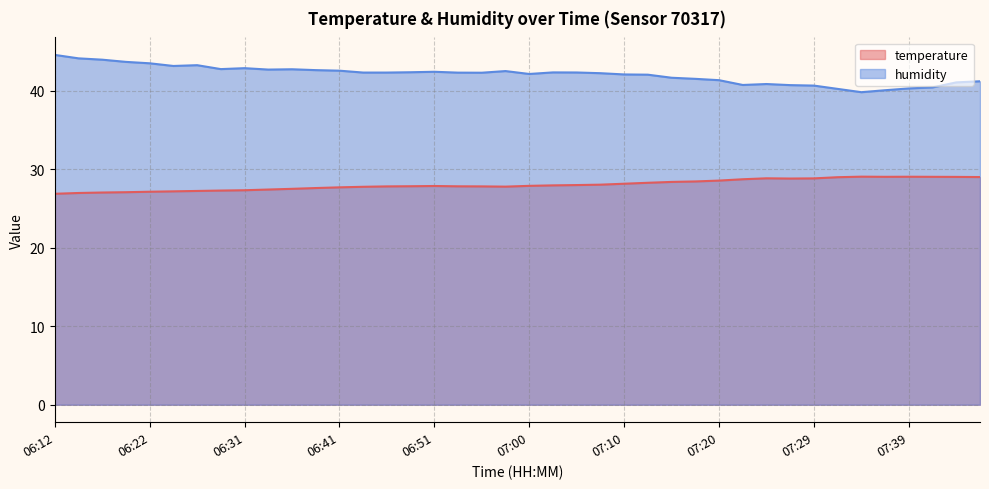

Rank the categories by humidity value from highest to lowest.

06:12, 06:14, 06:17, 06:19, 06:22, 06:26, 06:24, 06:31, 06:29, 06:36, 06:34, 06:38, 06:41, 06:58, 06:51, 06:48, 07:03, 07:05, 06:43, 06:46, 06:53, 06:56, 07:08, 07:00, 07:10, 07:13, 07:15, 07:17, 07:20, 07:46, 07:44, 07:25, 07:22, 07:27, 07:29, 07:42, 07:39, 07:32, 07:37, 07:34